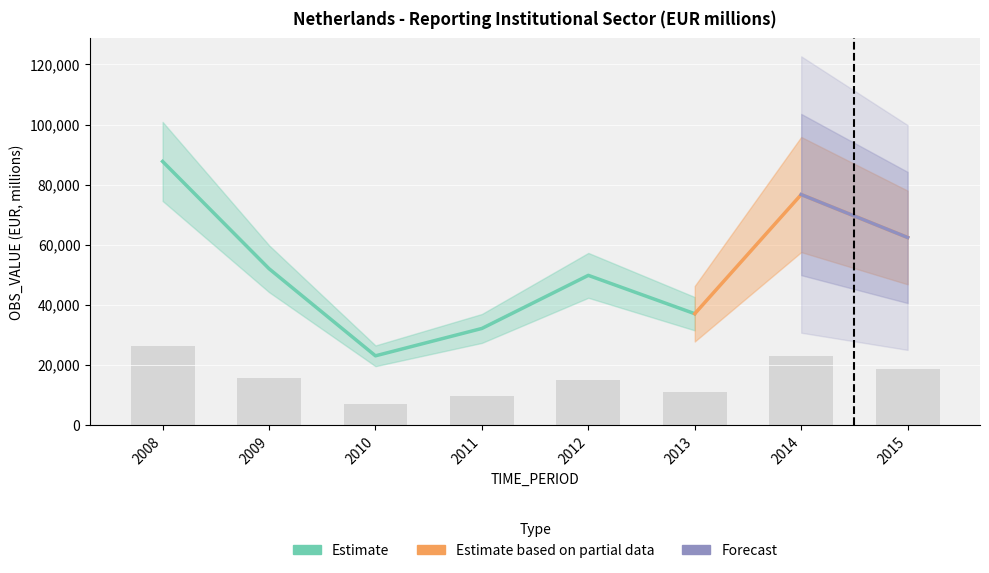

What is the maximum value shown in the chart?

26315.4